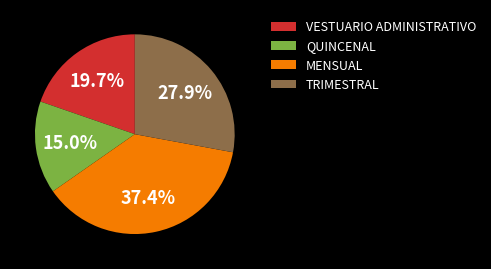

What is the smallest slice in the pie chart?

QUINCENAL